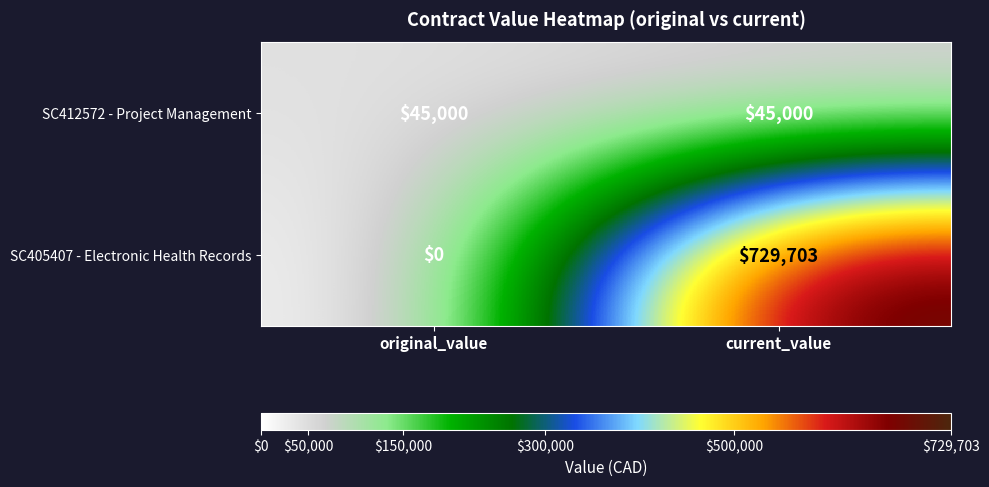

How many categories are shown in the chart?

2